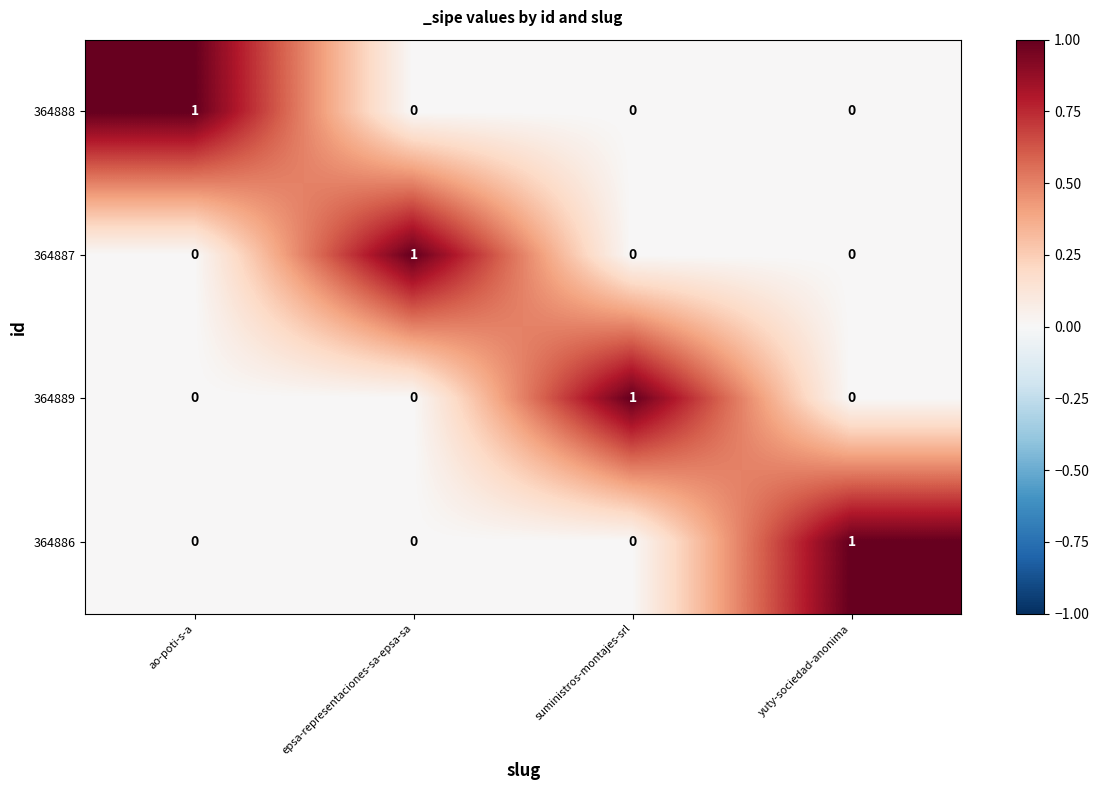

How many 364886 values are between 0 and 1?

4